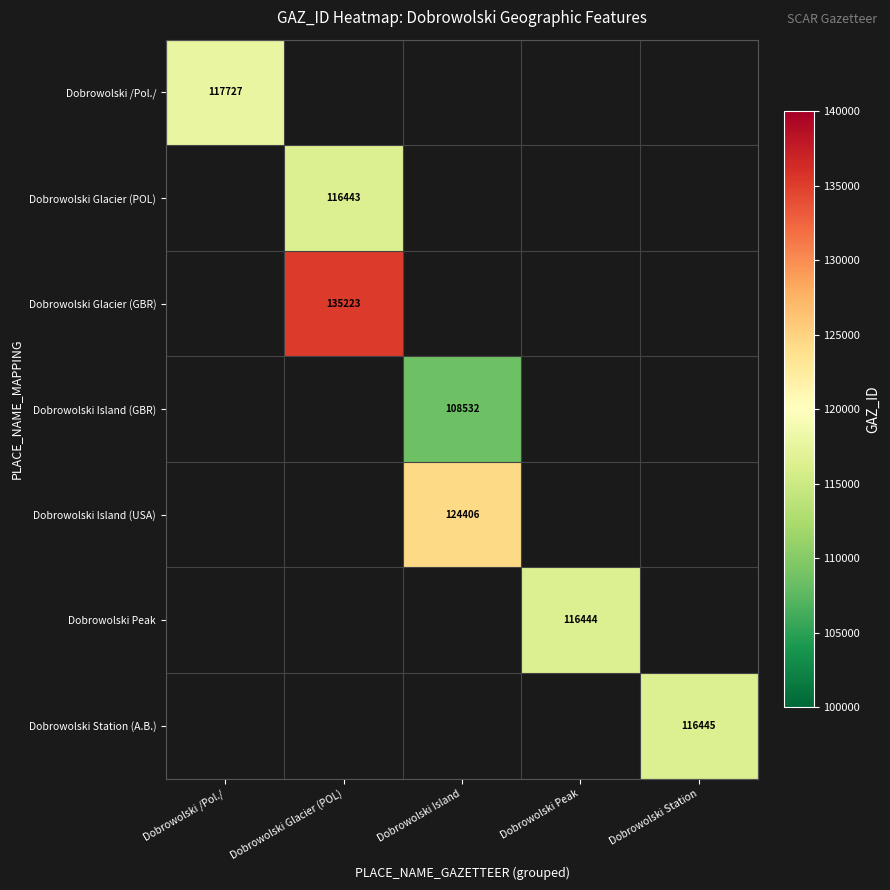

Is the value of Dobrowolski Peak at Dobrowolski Peak greater than the value of Dobrowolski Island (USA) at Dobrowolski Island?

No